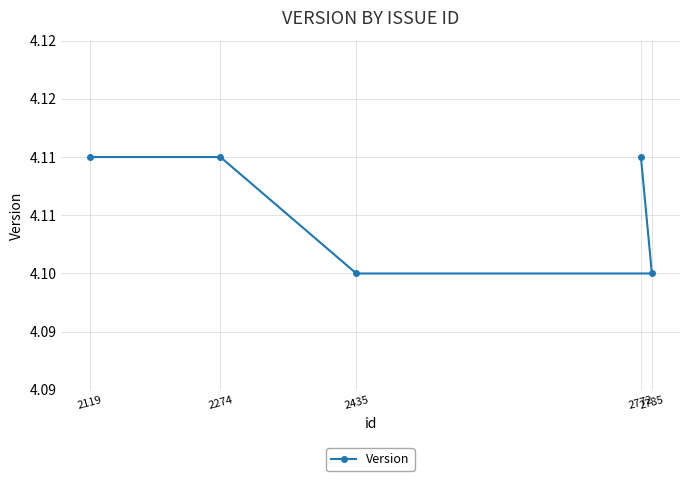

Rank the categories by value from highest to lowest.

2119, 2274, 2772, 2435, 2785